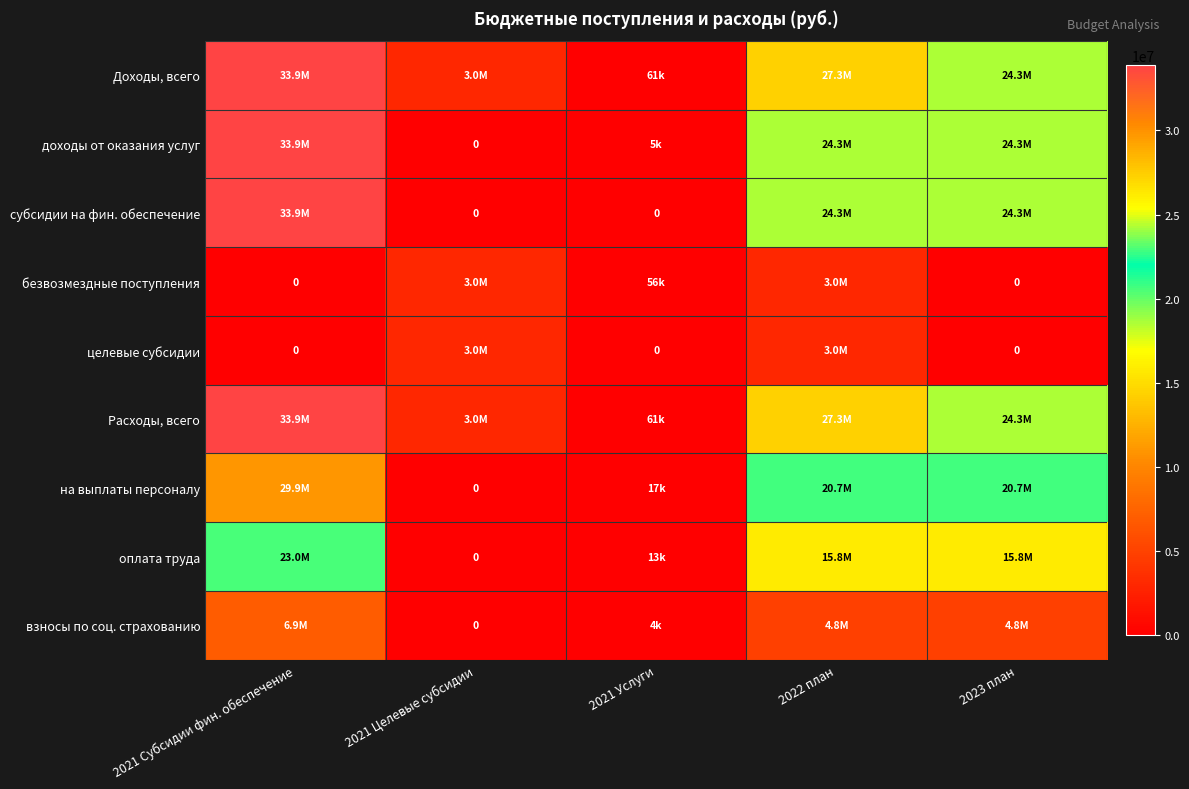

At which category is the sum across all series the highest?

2021 Субсидии фин. обеспечение